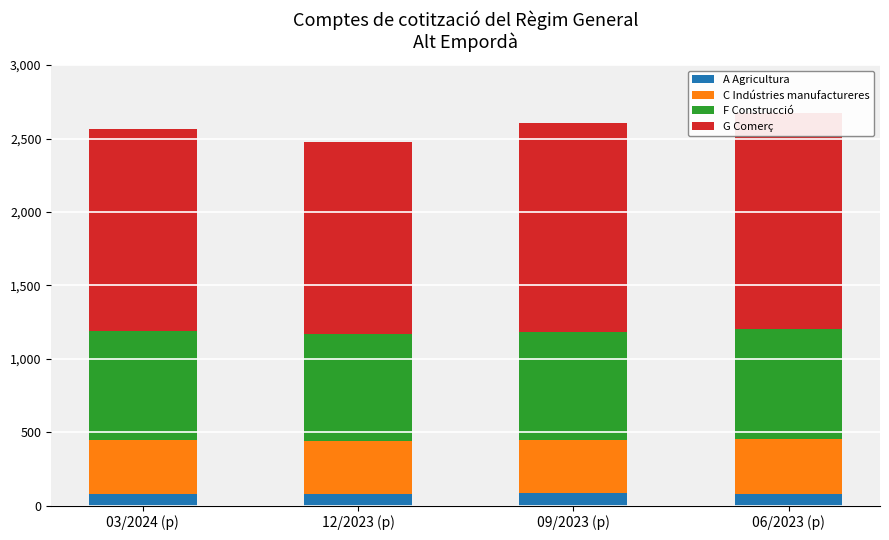

What is the difference between the highest and lowest values at 12/2023 (p)?

1234